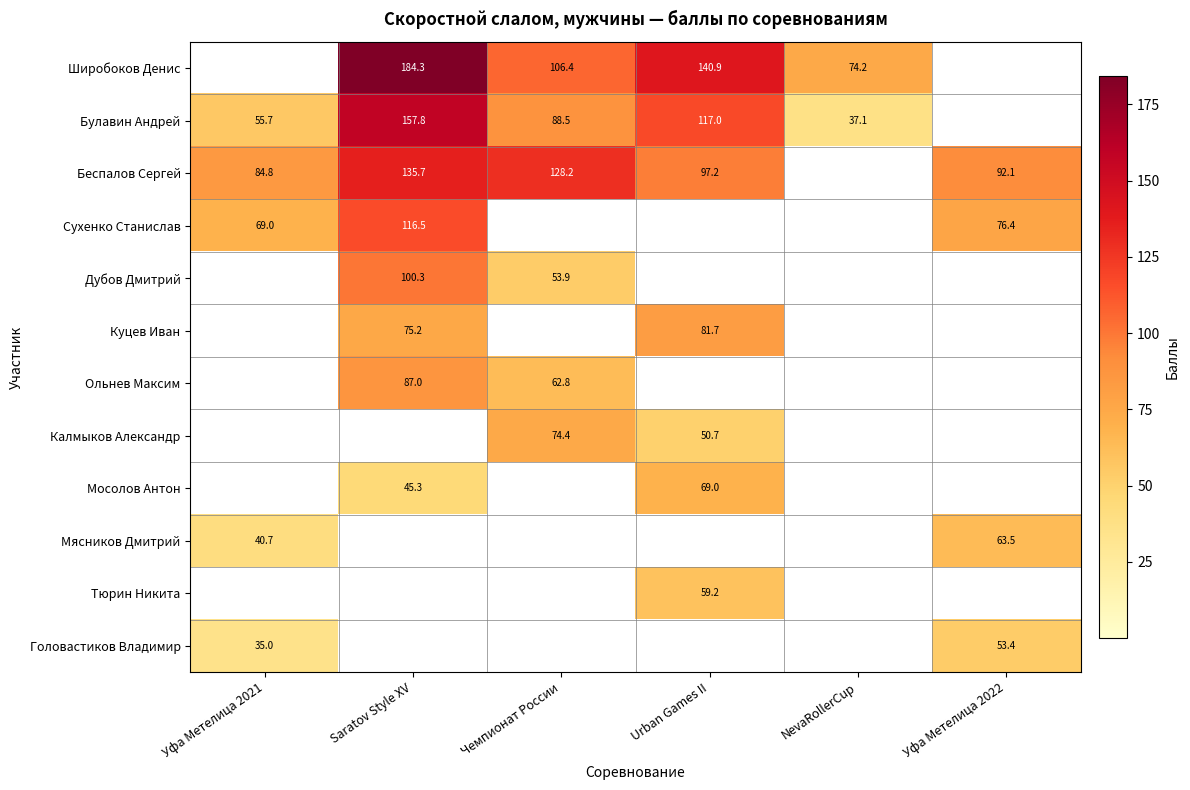

How many series are shown in this chart?

12